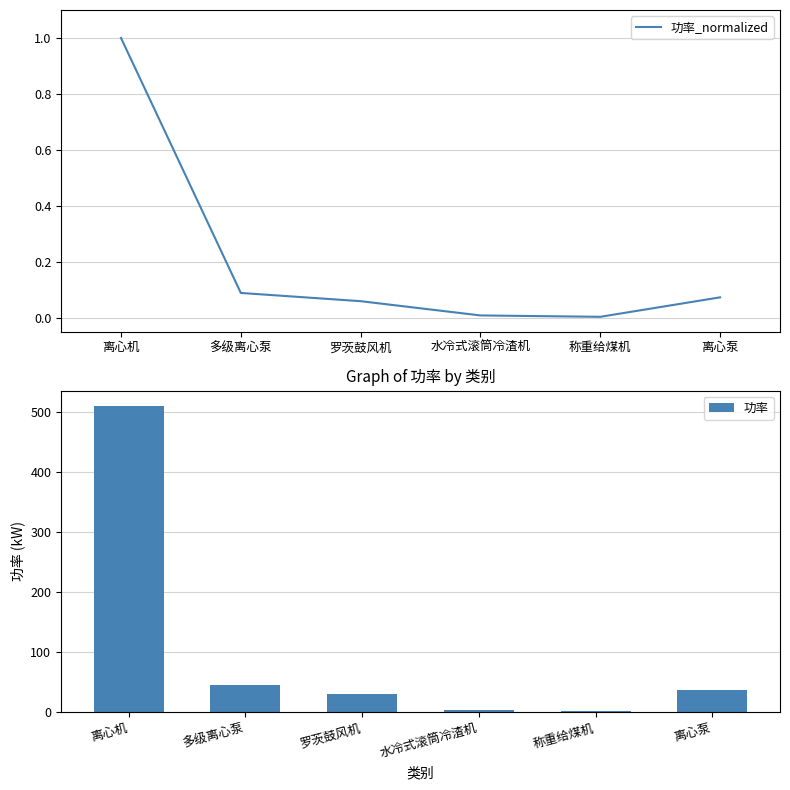

The 功率_normalized series shows 0.0 at 多级离心泵. True or false?

False